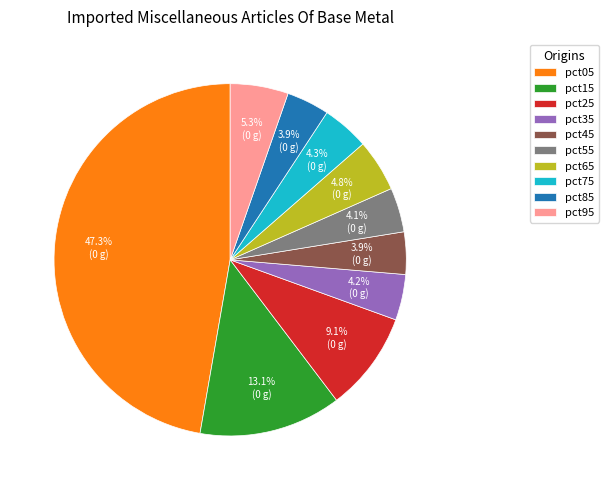

To the nearest percent, what portion does pct65 represent?

5%